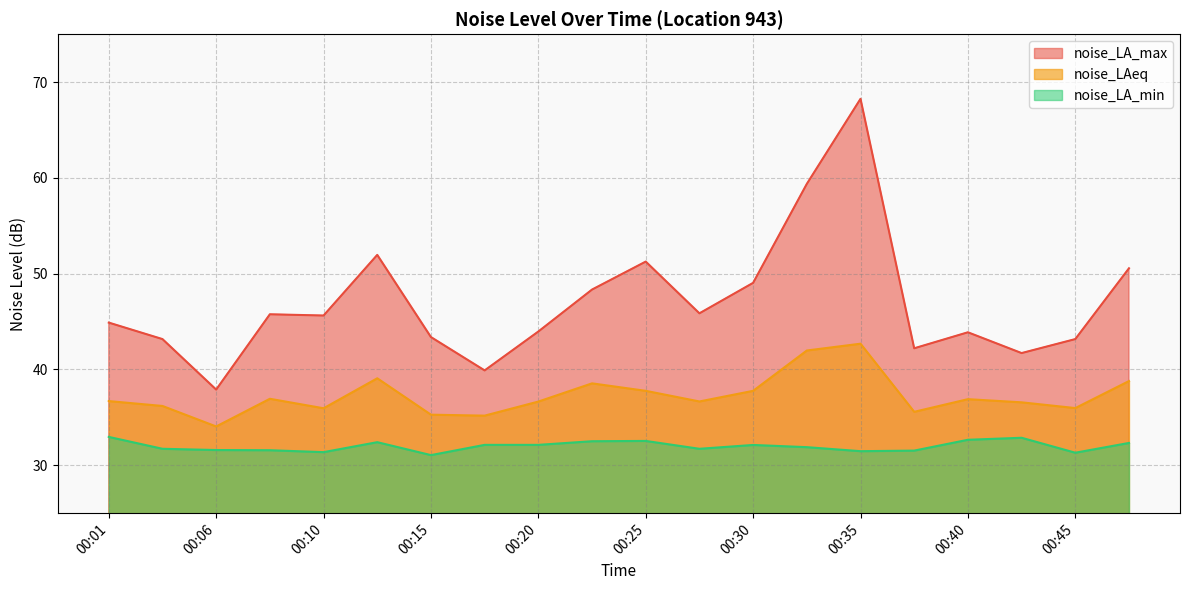

Count the number of categories in the chart.

20